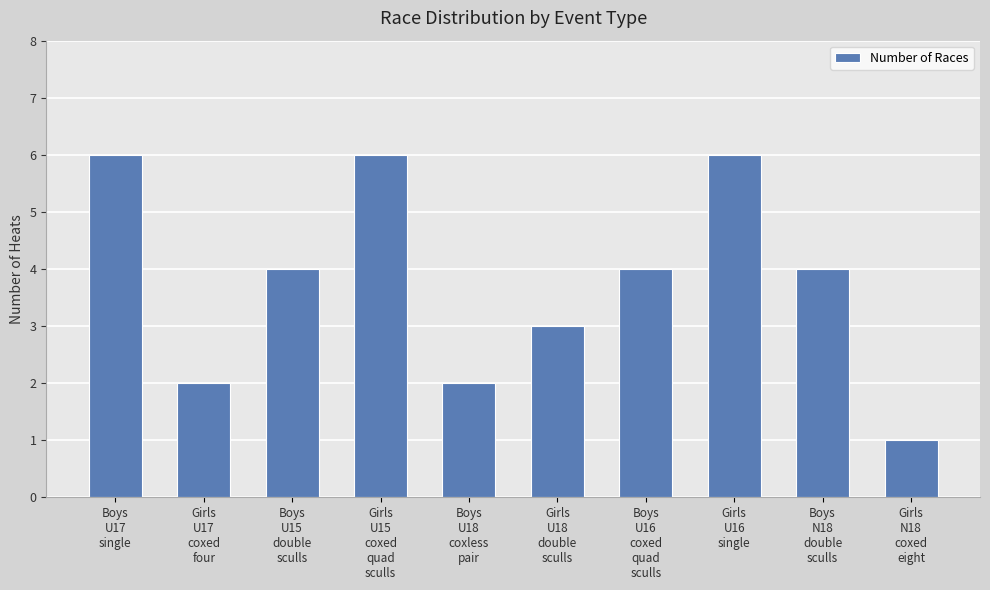

What is the difference between the maximum and minimum values?

5